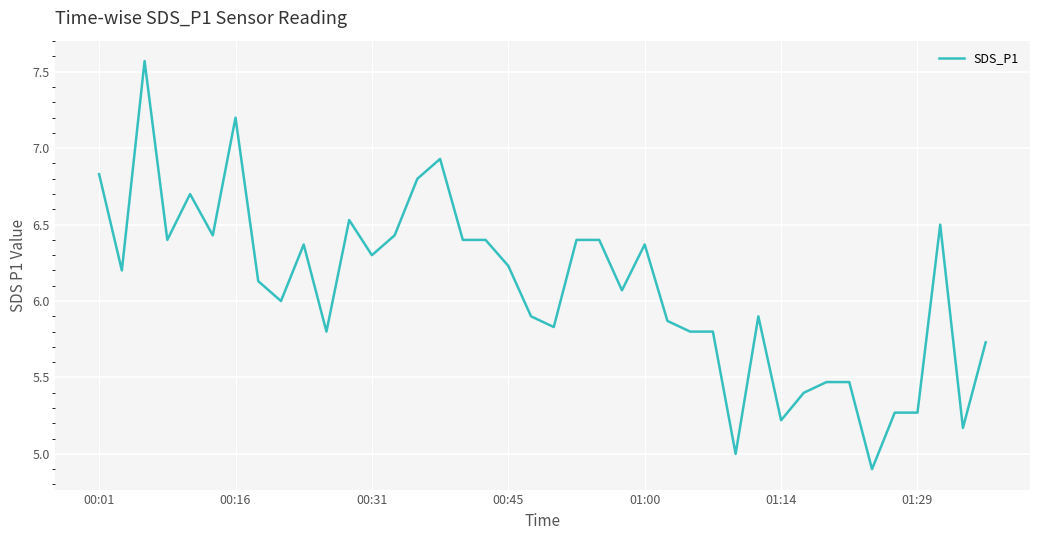

What is the sum of all values?

243.4